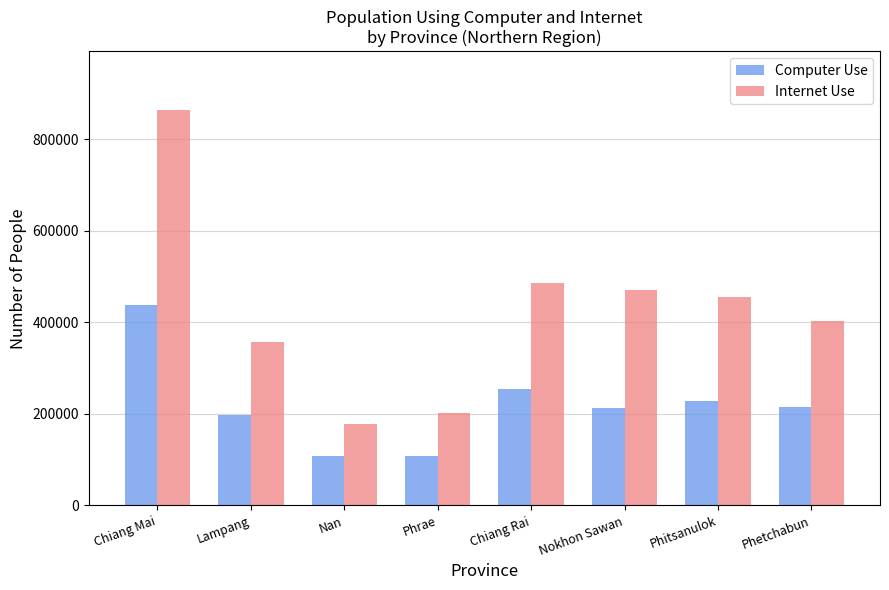

What is the highest value of the Internet Use series?

862609.9